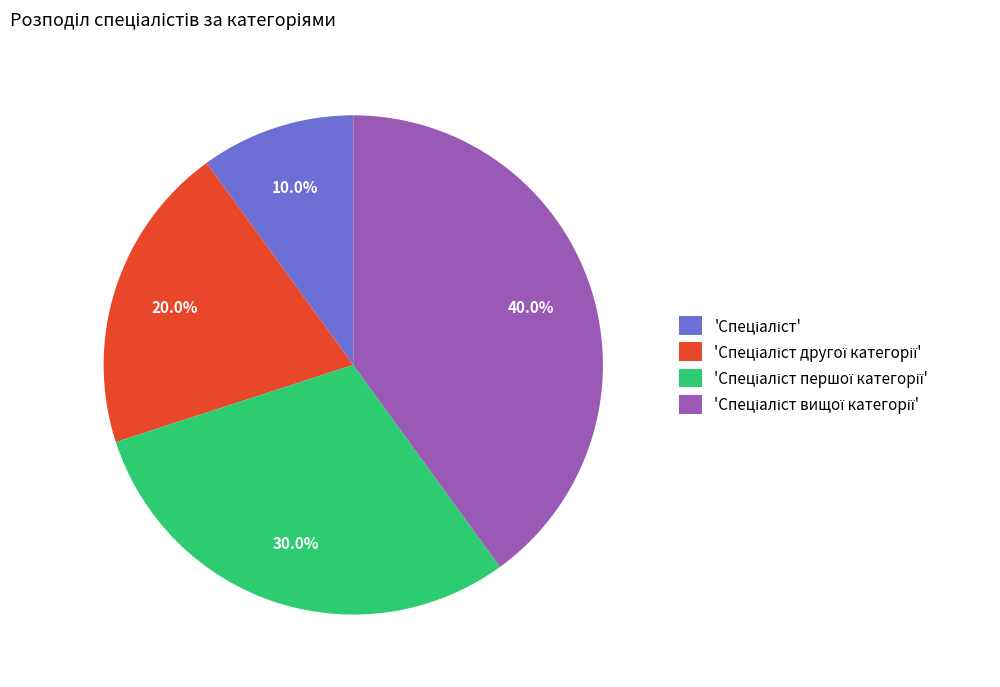

Does any single category account for the majority?

No